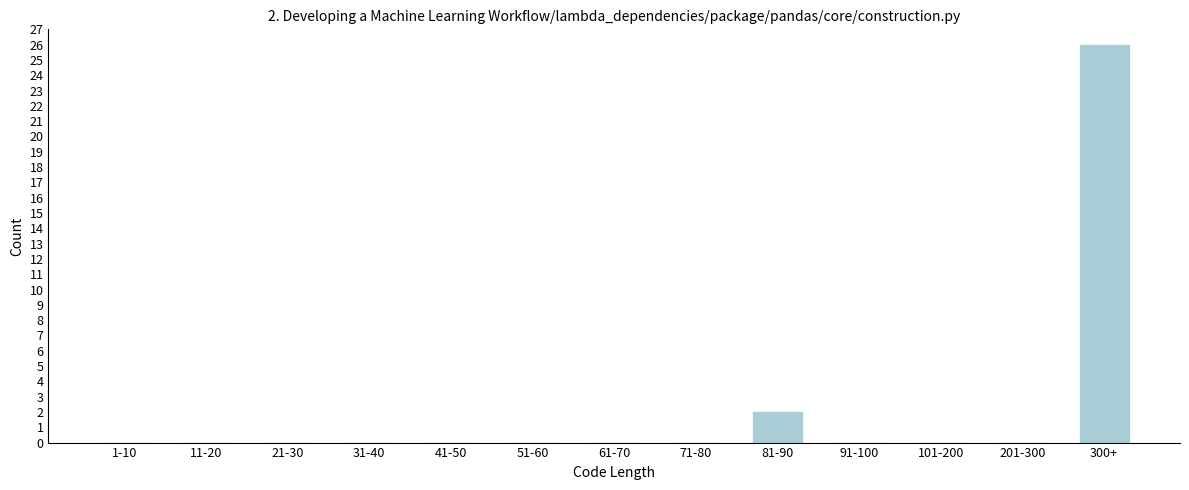

Reading right to left, list all the values displayed in this chart.

300+=26	201-300=0	101-200=0	91-100=0	81-90=2	71-80=0	61-70=0	51-60=0	41-50=0	31-40=0	21-30=0	11-20=0	1-10=0